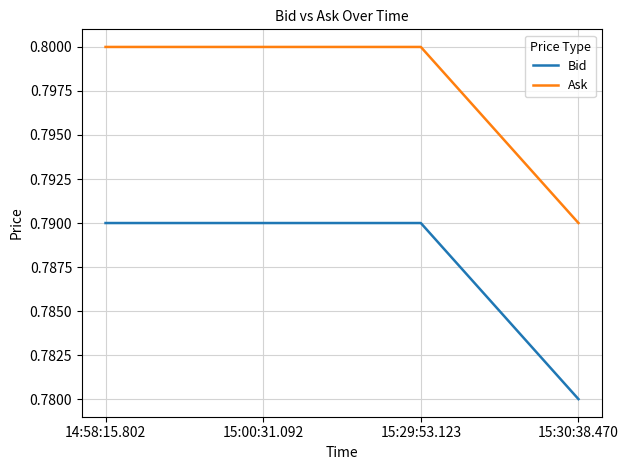

How many lines are shown in the chart?

2